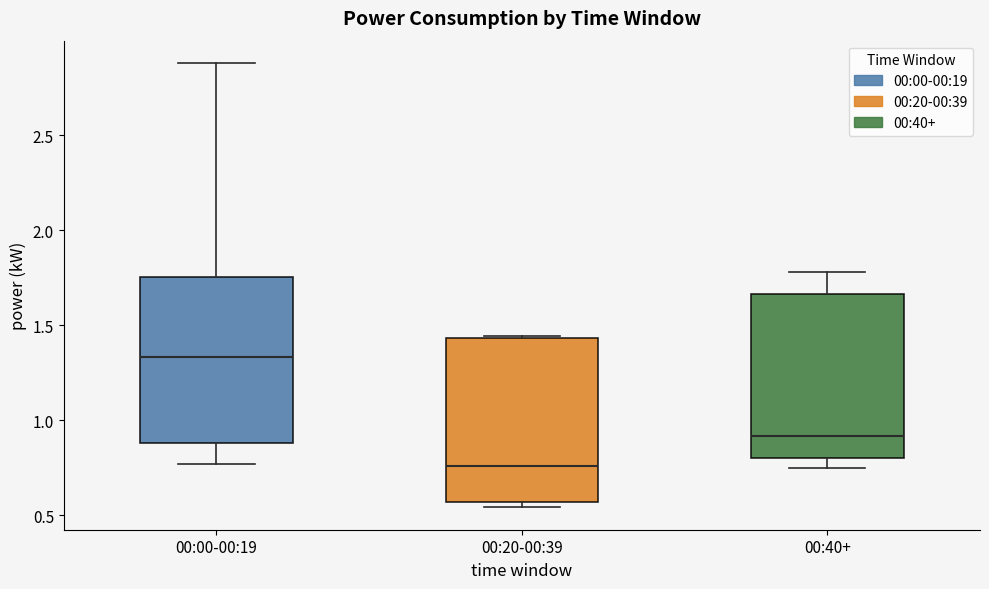

Reading left to right, transcribe this box plot: for each box, give where its median line is, the range the box spans, and where its two whiskers end, as read against the y-axis. The values are not printed on the chart, so give them approximately, as read against the axis.

00:00-00:19: median 1.35, box 0.90 to 1.75, whiskers 0.75 to 2.90
00:20-00:39: median 0.75, box 0.55 to 1.45, whiskers 0.55 (just below the box's lower edge) to 1.45
00:40+: median 0.90, box 0.80 to 1.65, whiskers 0.75 to 1.80